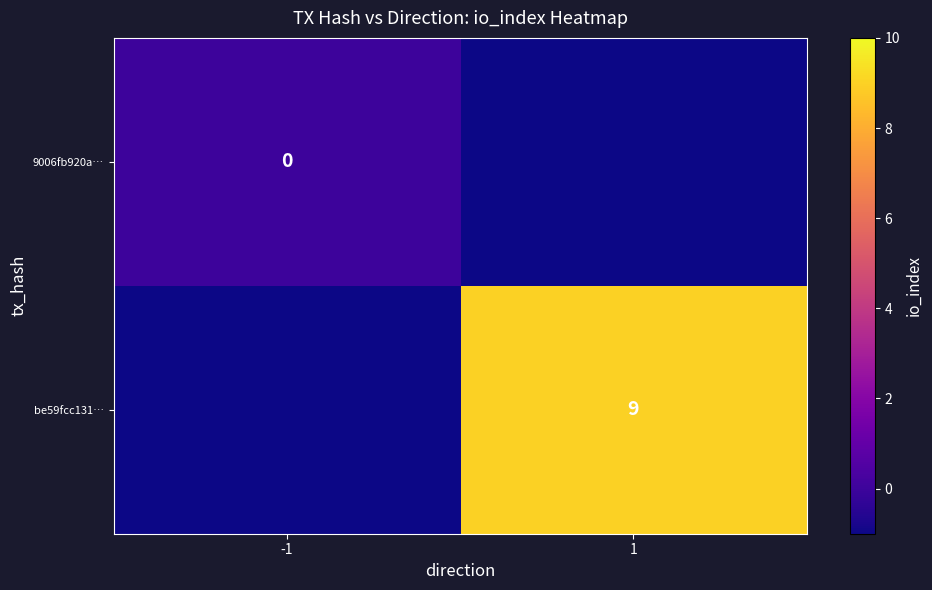

The value of be59fcc131… at 1 is 9.0. True or false?

True